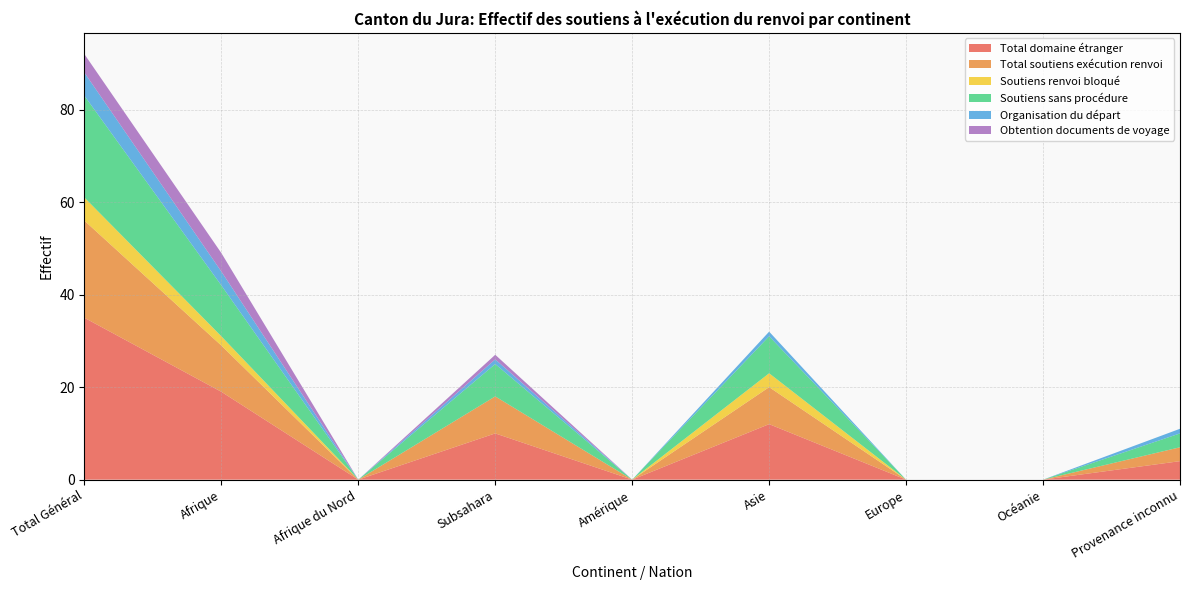

Reading right to left, extract all data points from this chart.

Total domaine étranger: 4	0	0	12	0	10	0	19	35
Total soutiens exécution renvoi: 3	0	0	8	0	8	0	10	21
Soutiens renvoi bloqué: 0	0	0	3	0	0	0	2	5
Soutiens sans procédure: 3	0	0	8	0	7	0	11	22
Organisation du départ: 1	0	0	1	0	1	0	3	5
Obtention documents de voyage: 0	0	0	0	0	1	0	4	4